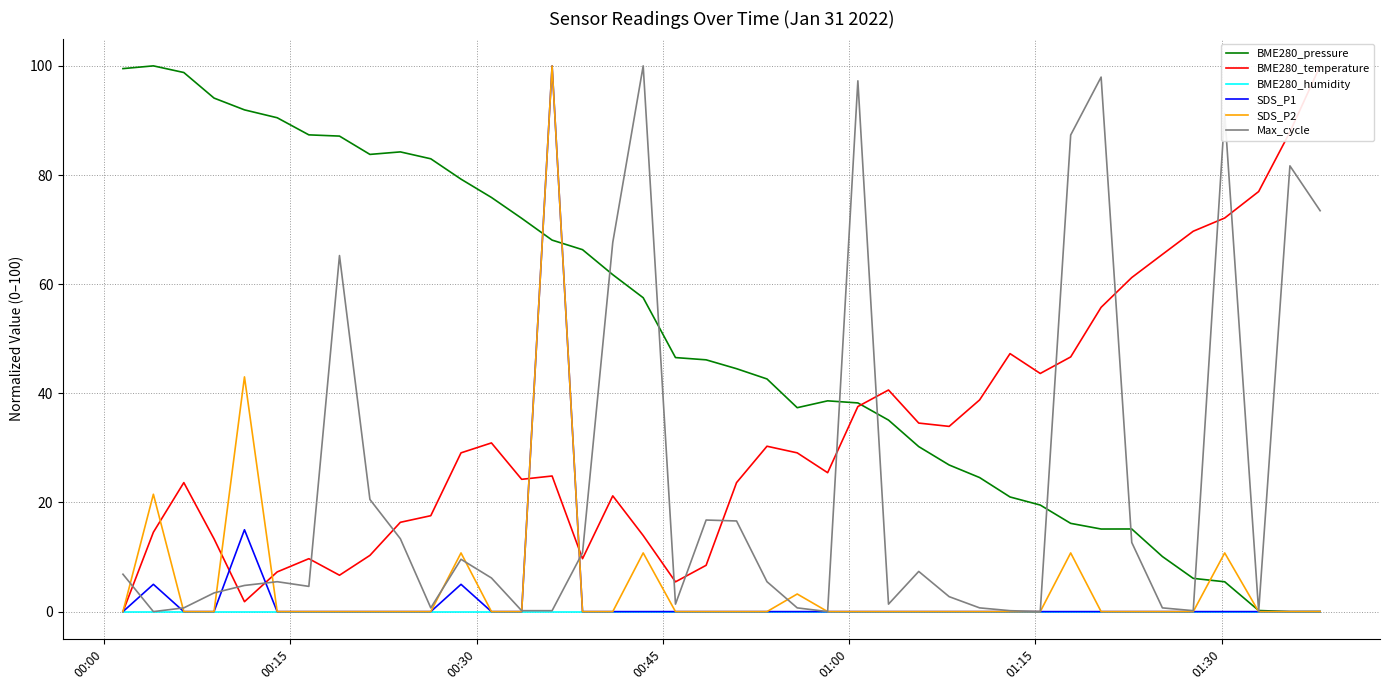

What is the maximum value for SDS_P1?

100.0